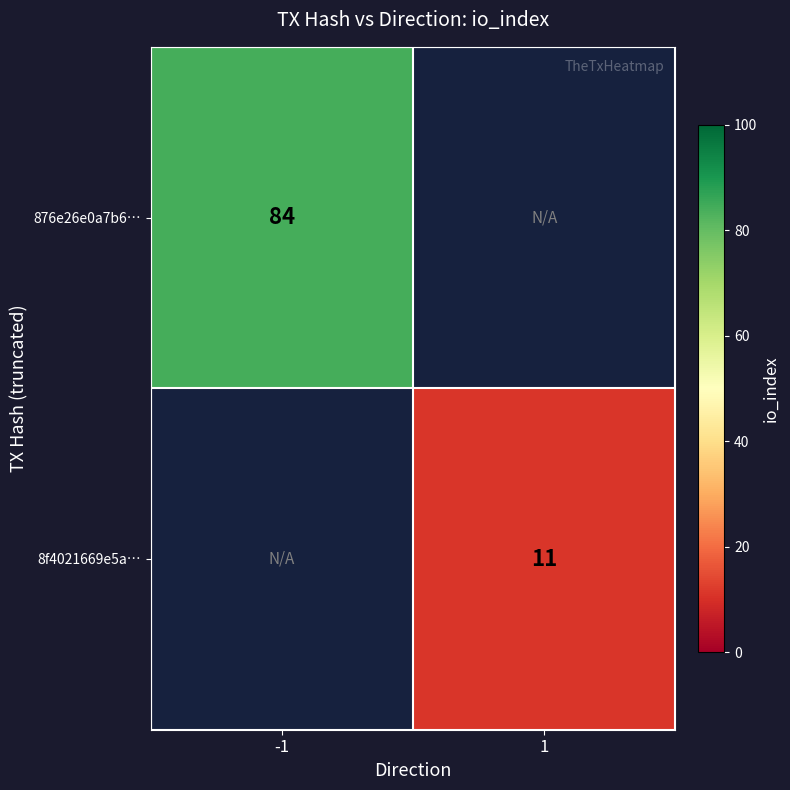

Is it true that 876e26e0a7b6… equals 84 at -1?

True